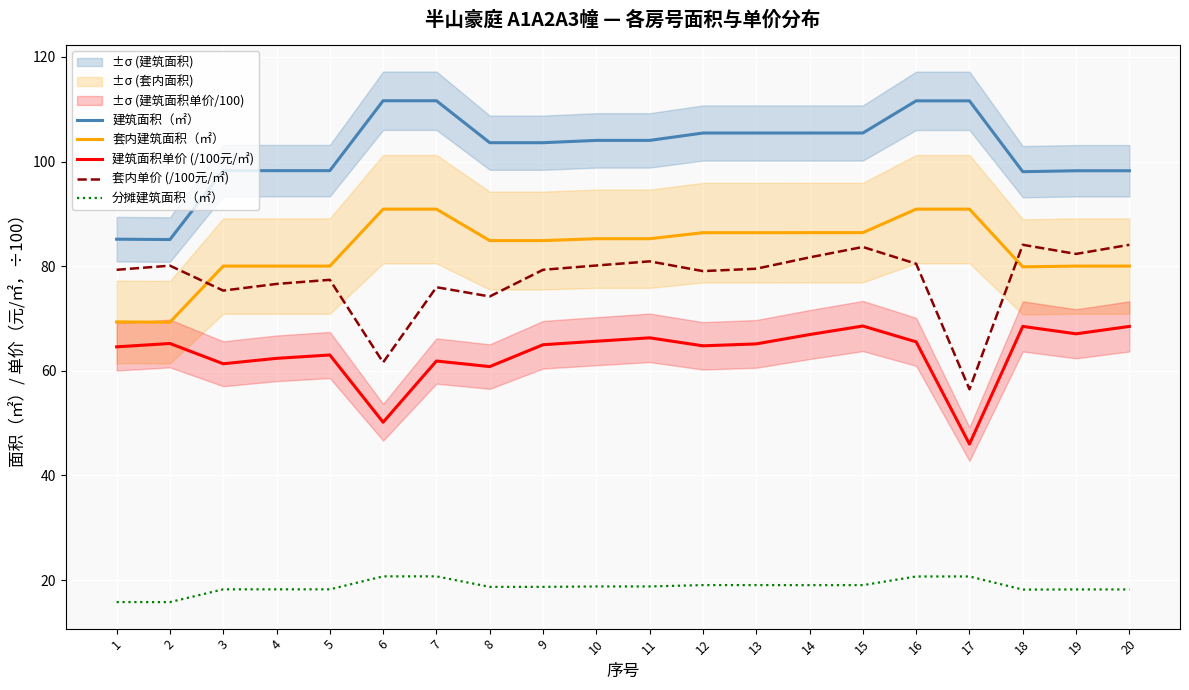

Is the value of 套内单价 (/100元/㎡) at 13 greater than the value of 建筑面积（㎡） at 3?

No